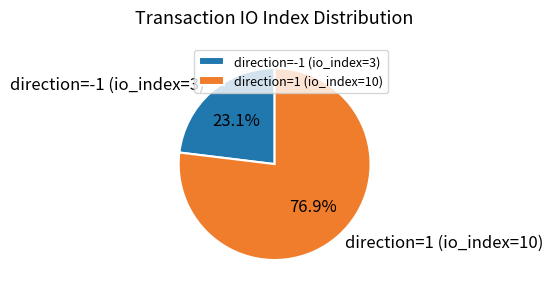

How much of the chart is everything except direction=1 (io_index=10)?

23.1%